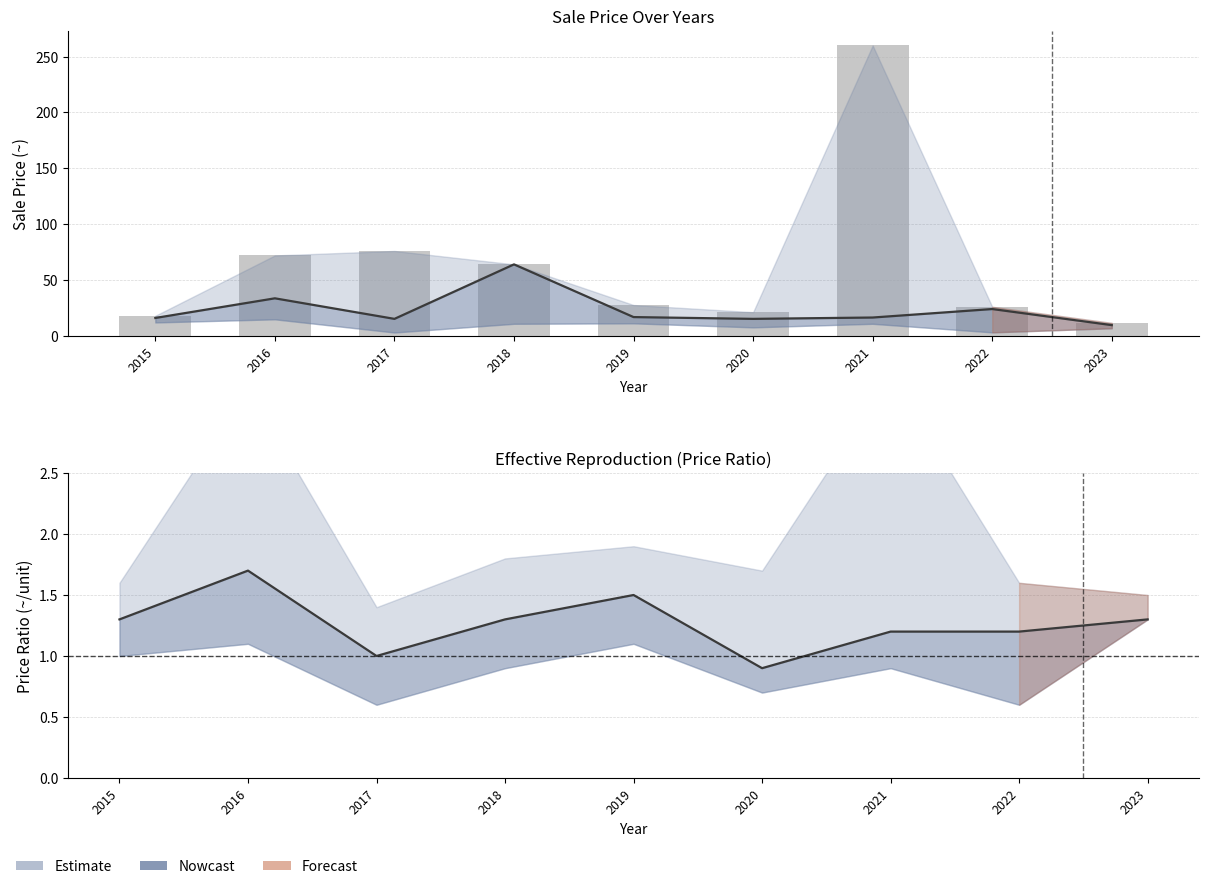

What is the difference between the Median values at 2020 and 2023?

0.4